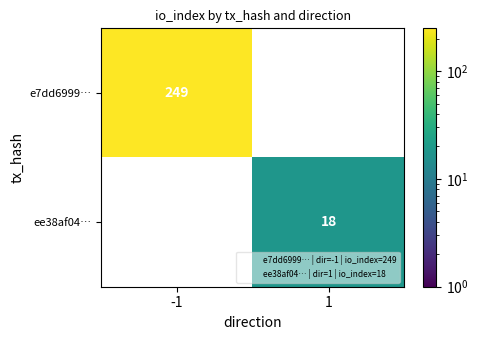

At which label is e7dd6999… closest to 249?

-1